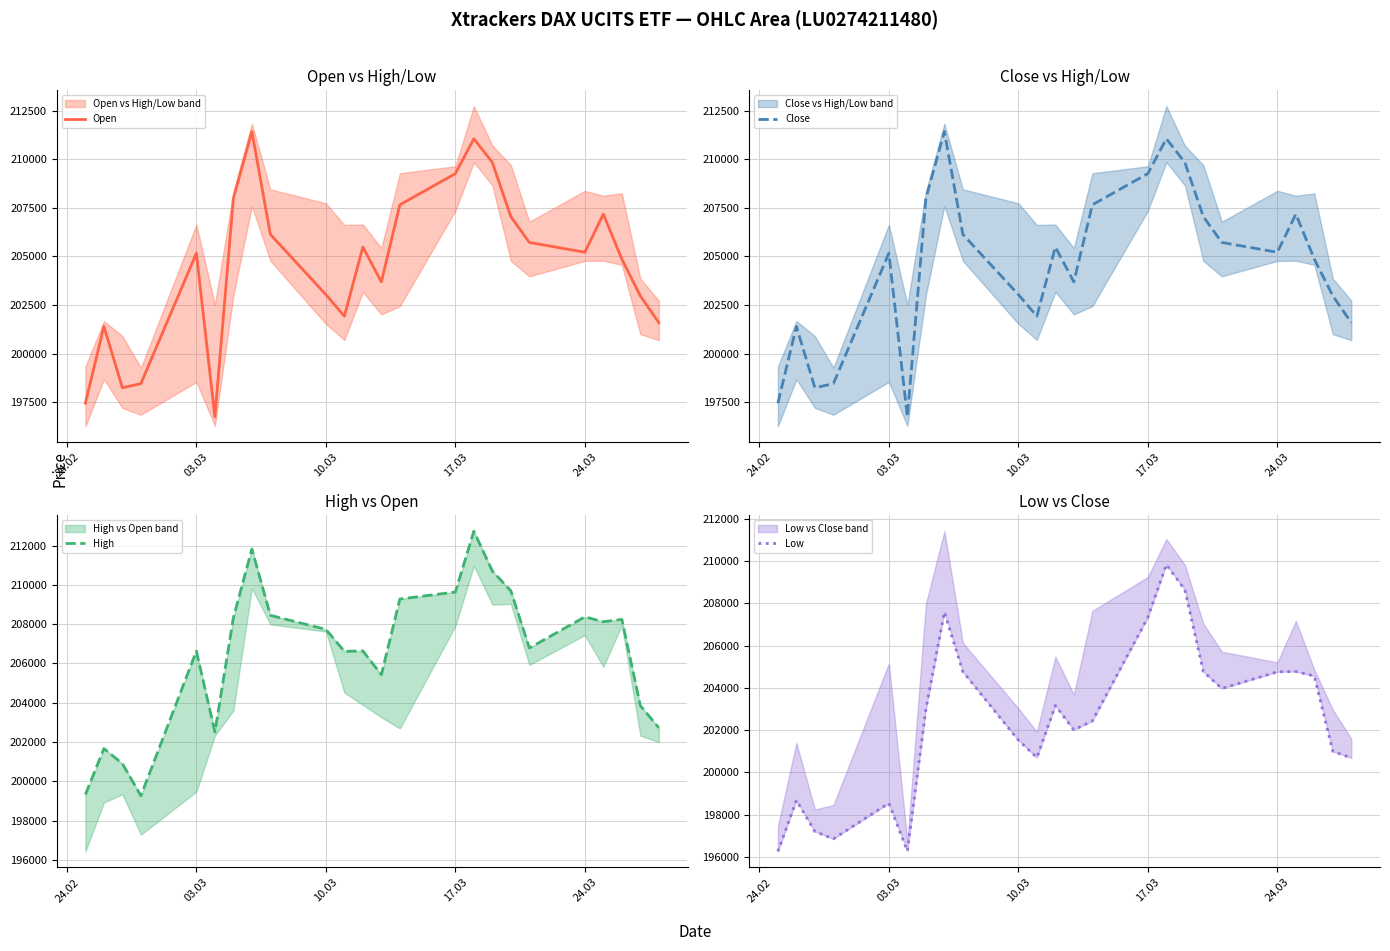

How many interior local valleys does the Close series have?

5